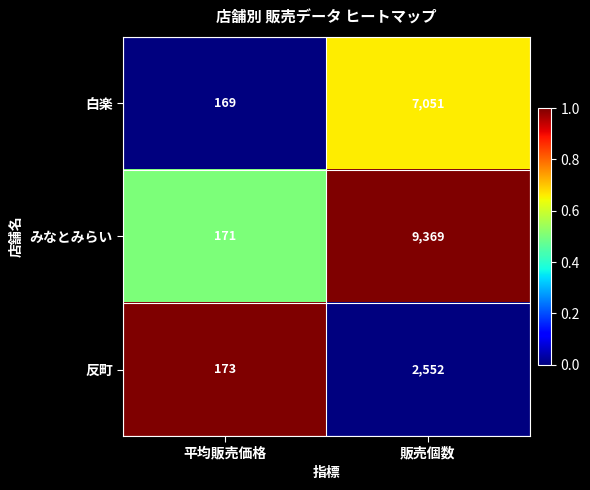

True or false: 反町 has a value of 47 at 平均販売価格.

False